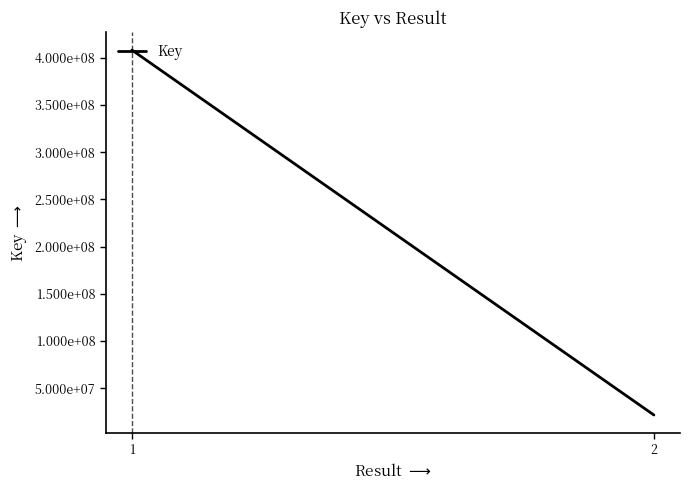

Reading left to right, transcribe all the data shown in this chart.

1=408287826	2=21698017